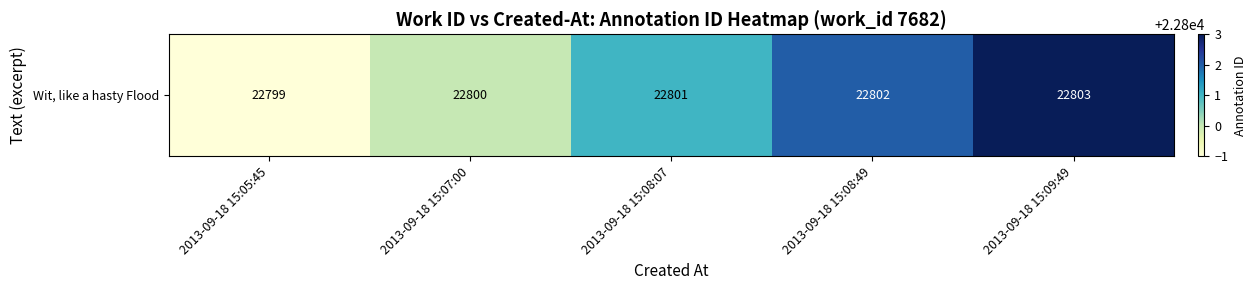

Read the value at 2013-09-18 15:08:07.

22801